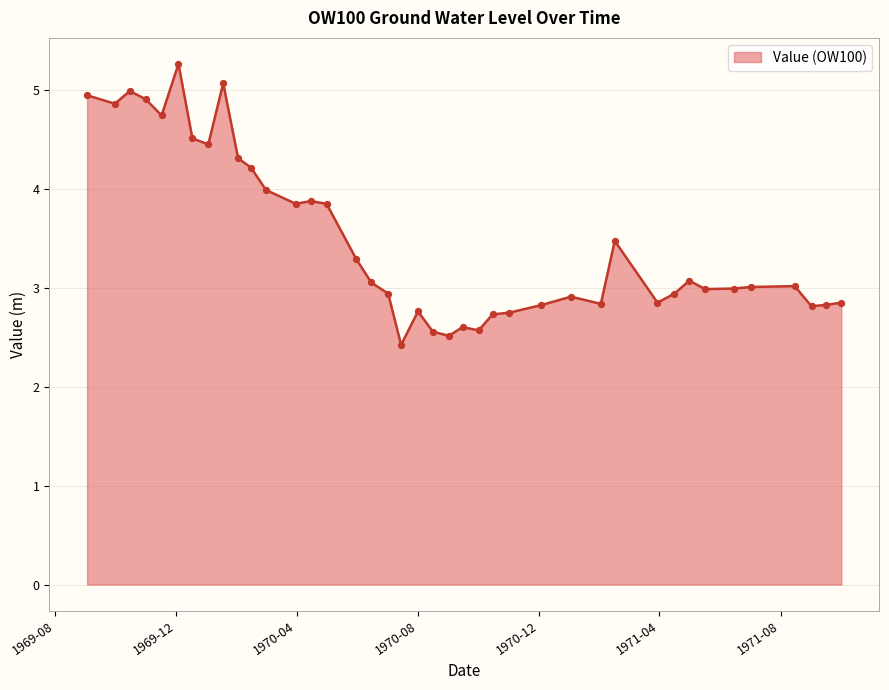

What is the difference between the maximum and minimum values?

2.8